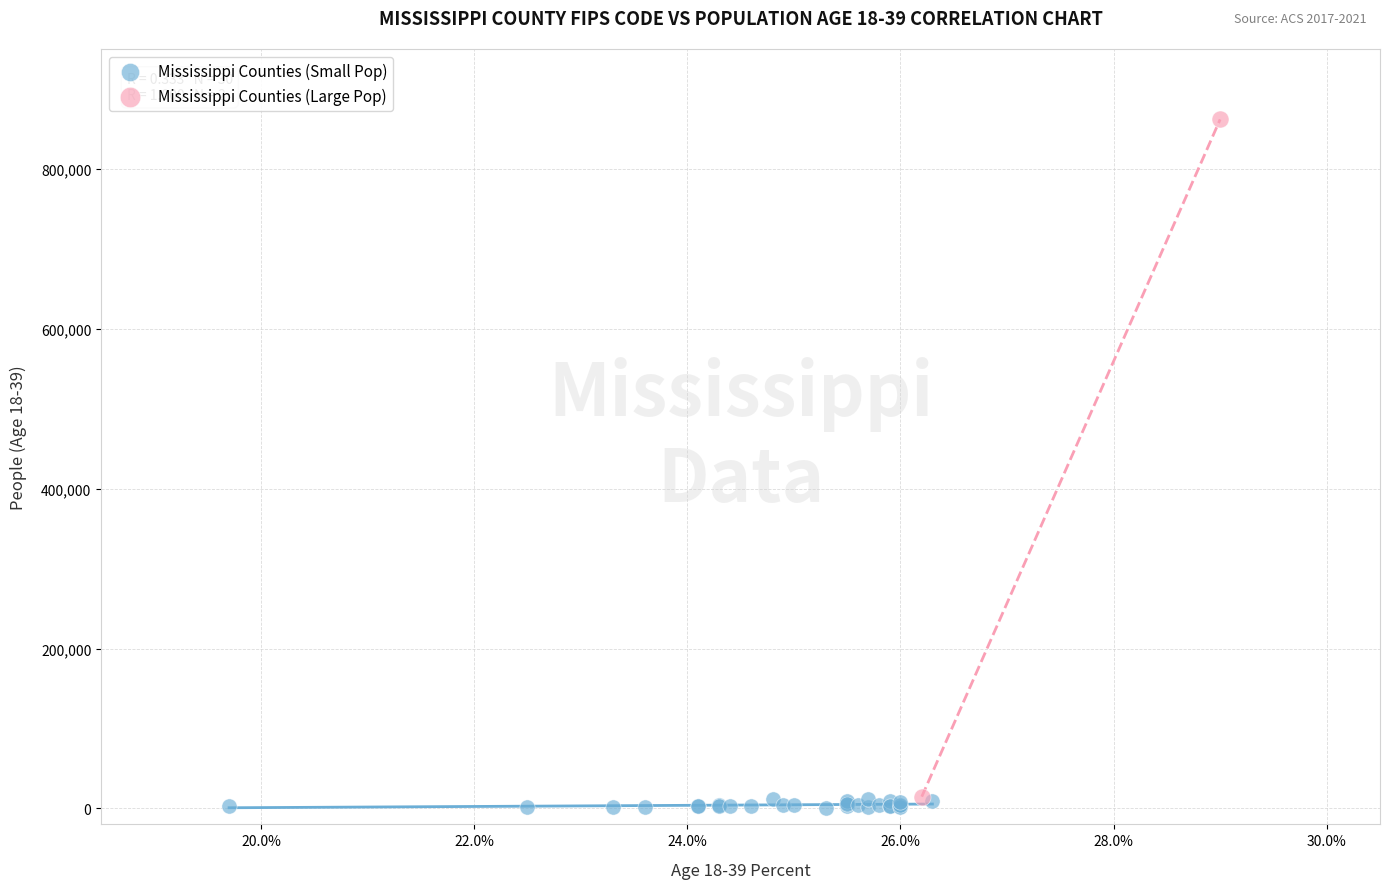

Which series has the largest Y range (max minus min)?

Mississippi Counties (Large Pop)